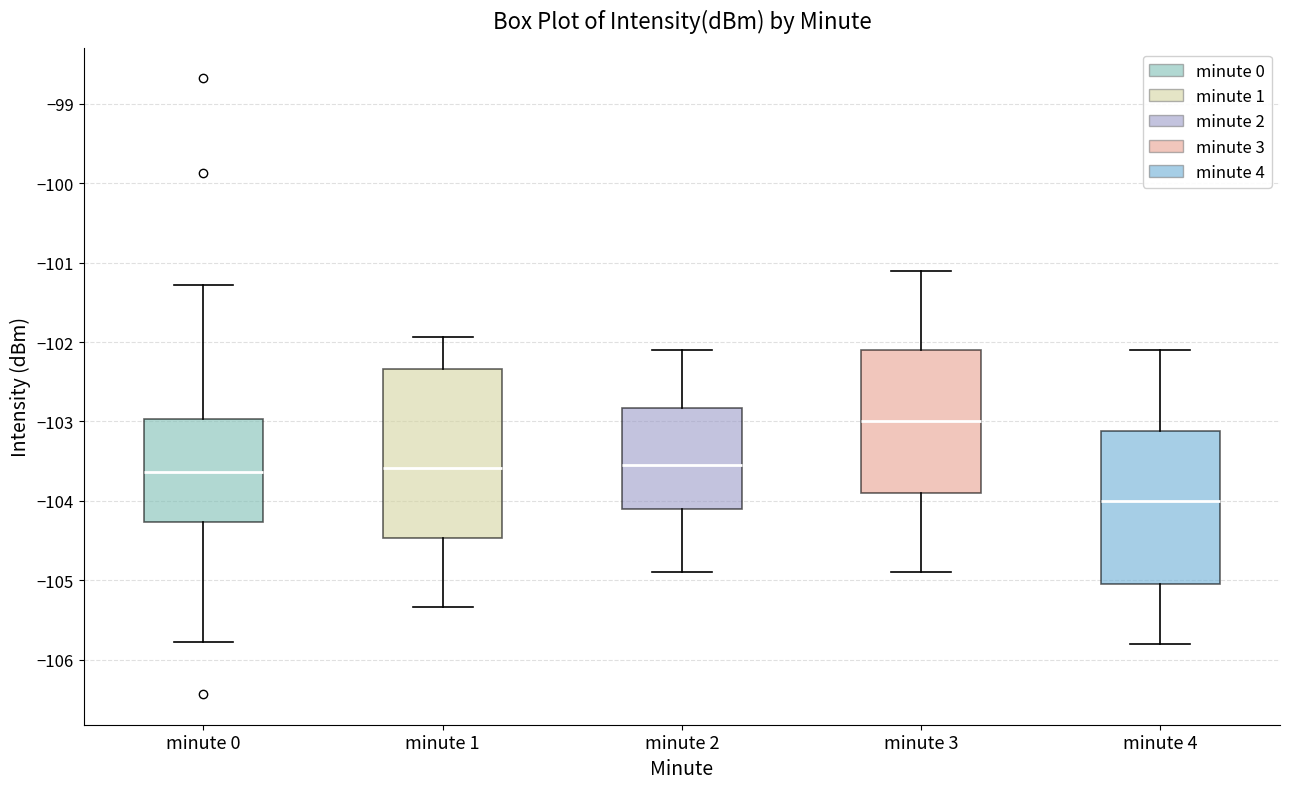

Which box's median line is the highest?

minute 3